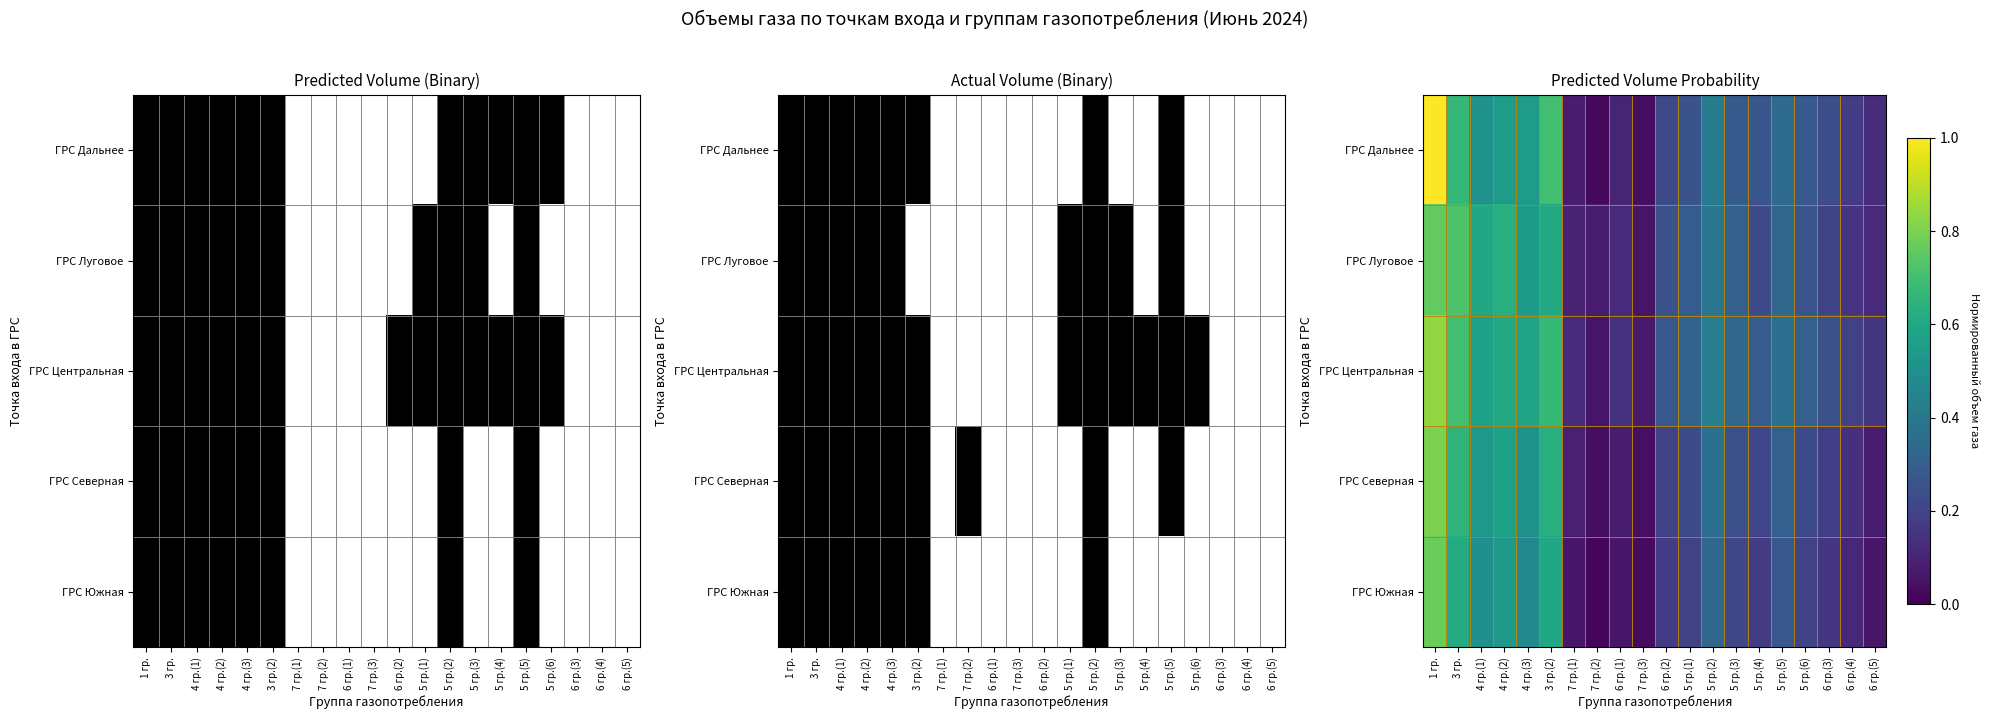

True or false: ГРС Луговое has a value of 0.1 at 5 гр.(2).

False